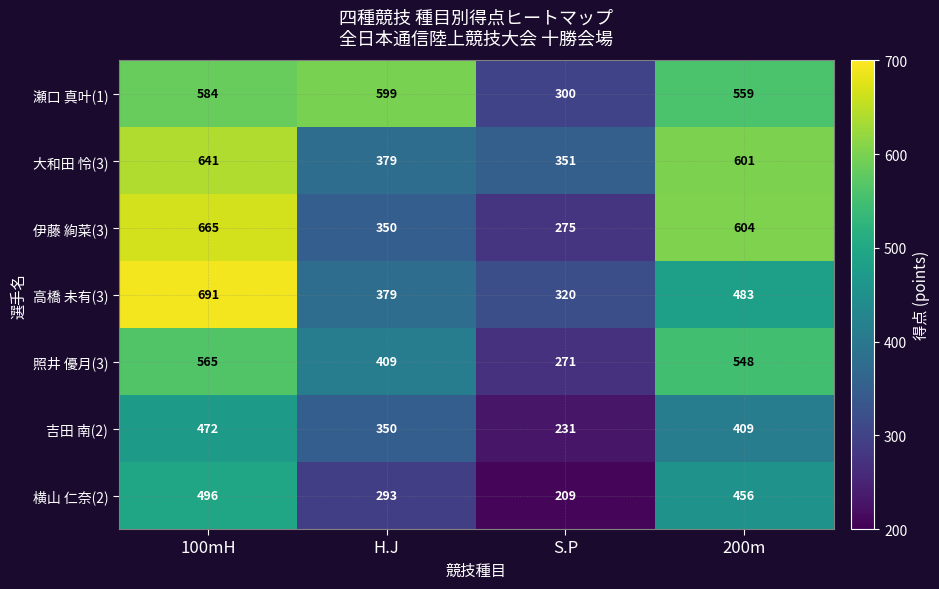

At which label does 高橋 未有(3) first exceed 483?

100mH